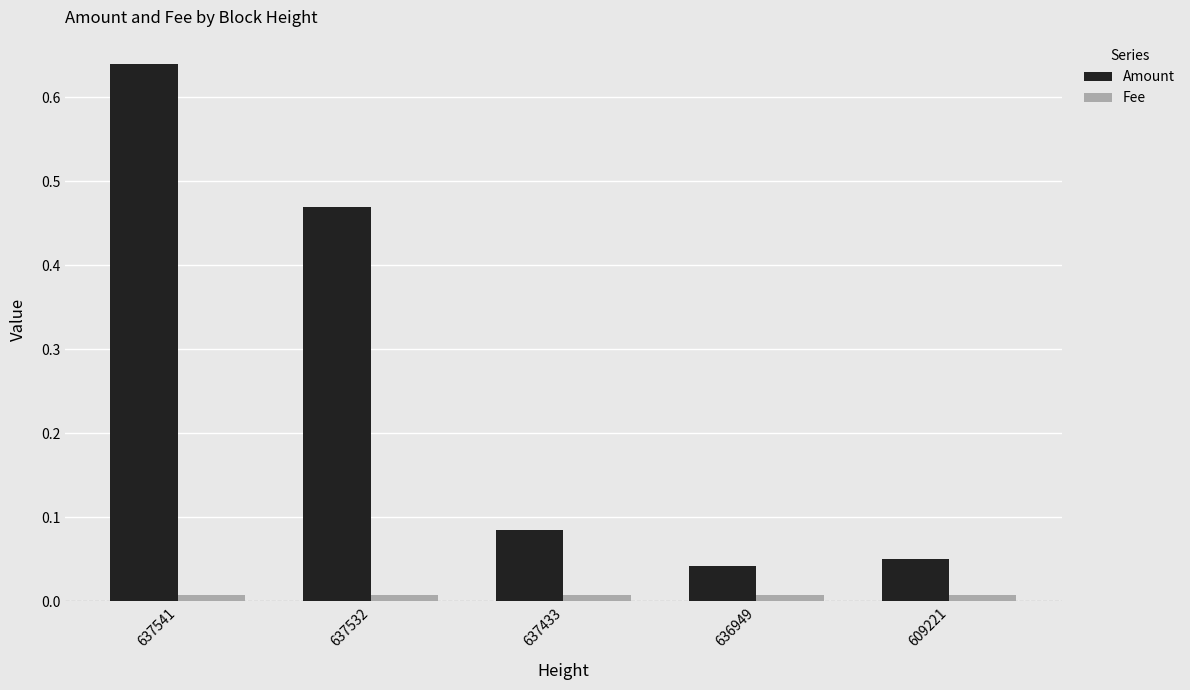

At how many categories does at least one series exceed 0?

5